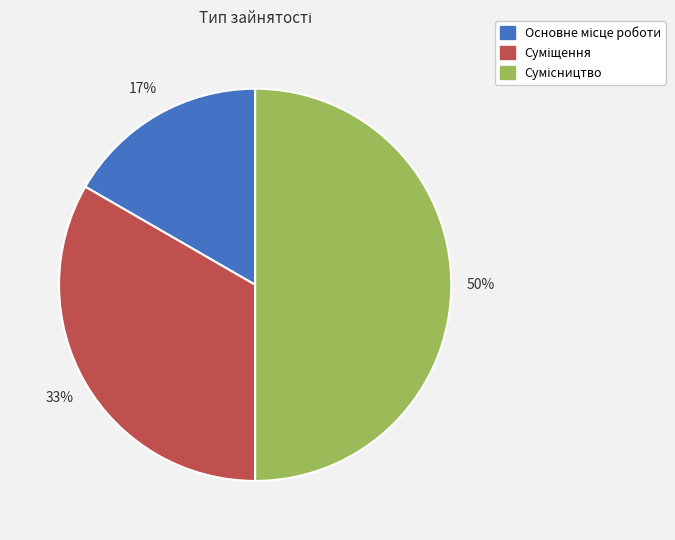

To the nearest percent, what is the difference between the largest and smallest slice percentages?

33%